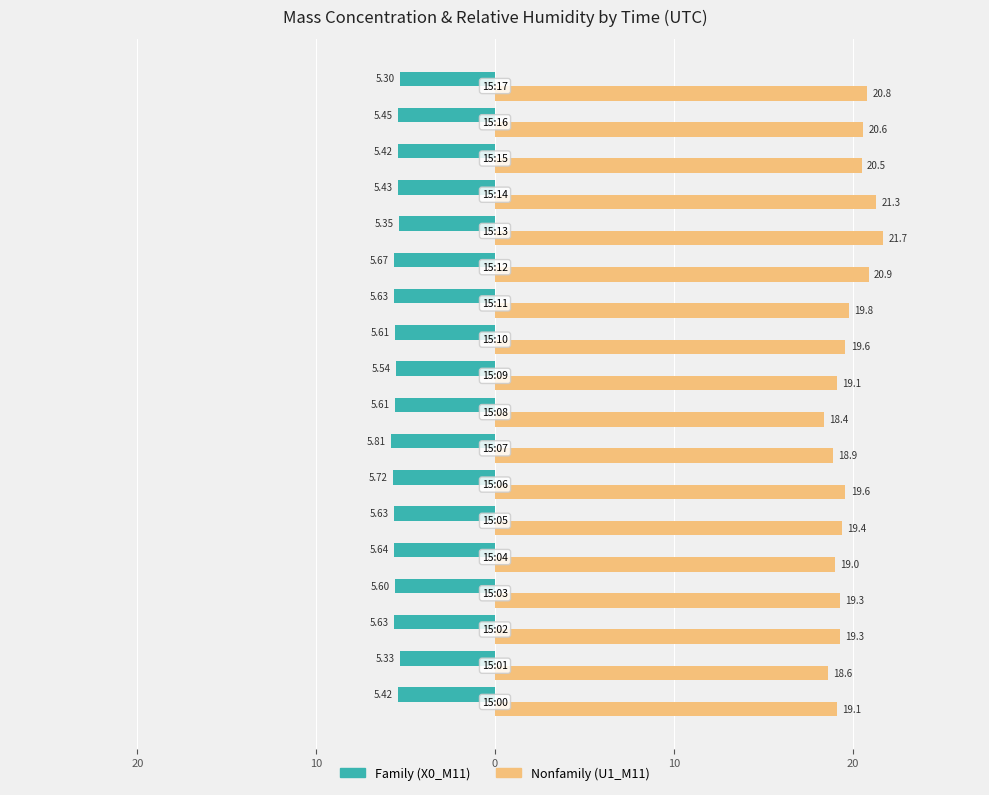

How many bars are there in total?

36